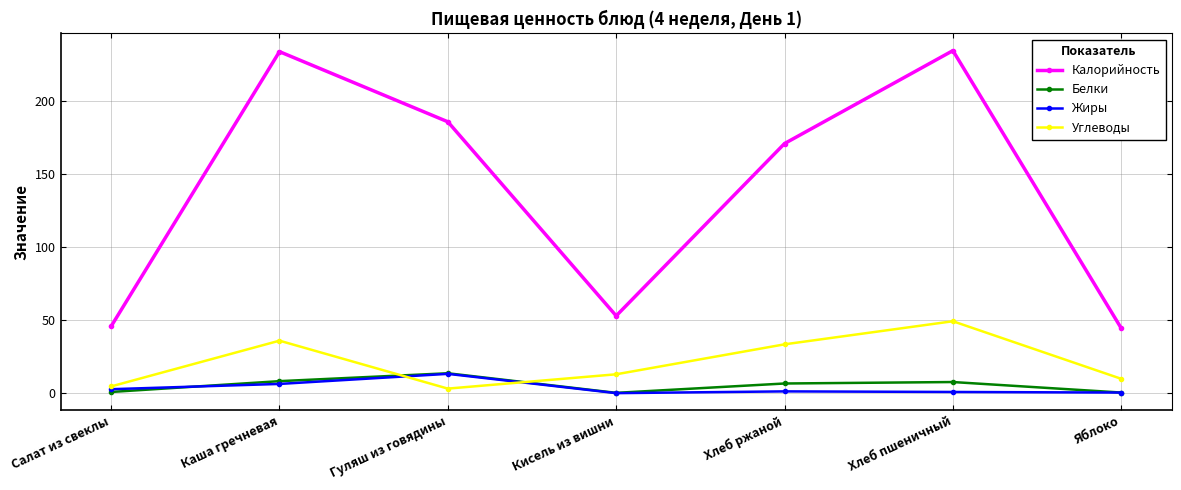

True or false: Калорийность has a value of 26.5 at Кисель из вишни.

False